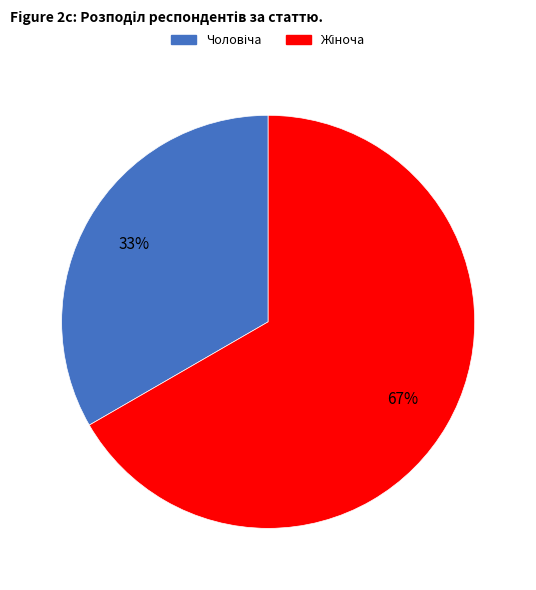

To the nearest percent, what is the average slice percentage?

50%